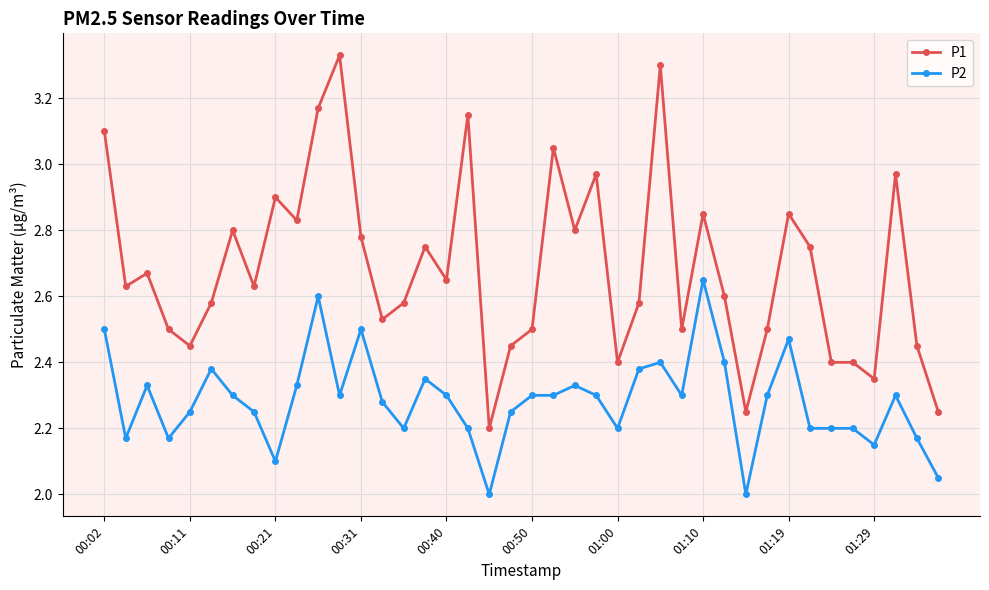

Which series has the largest range (max minus min)?

P1